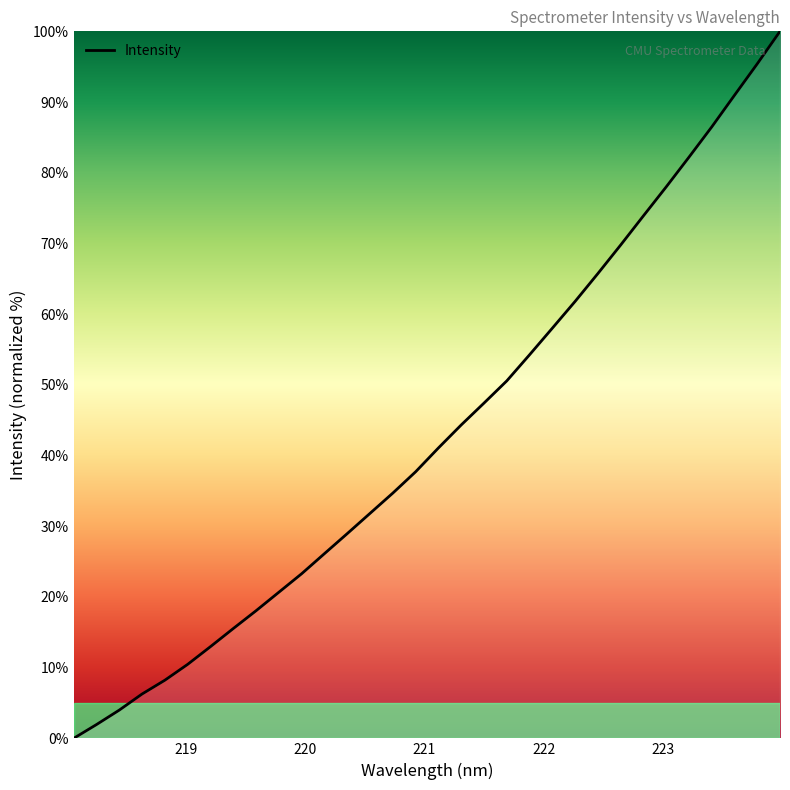

Is this an area chart (filled region under the line)?

No